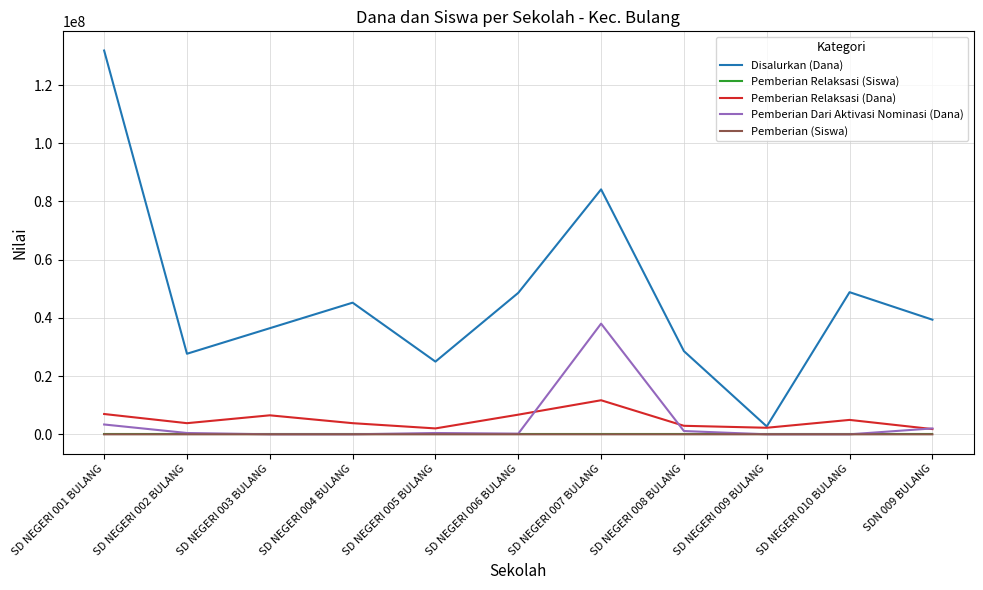

True or false: Pemberian Relaksasi (Dana) has more than 2 interior local peaks.

True